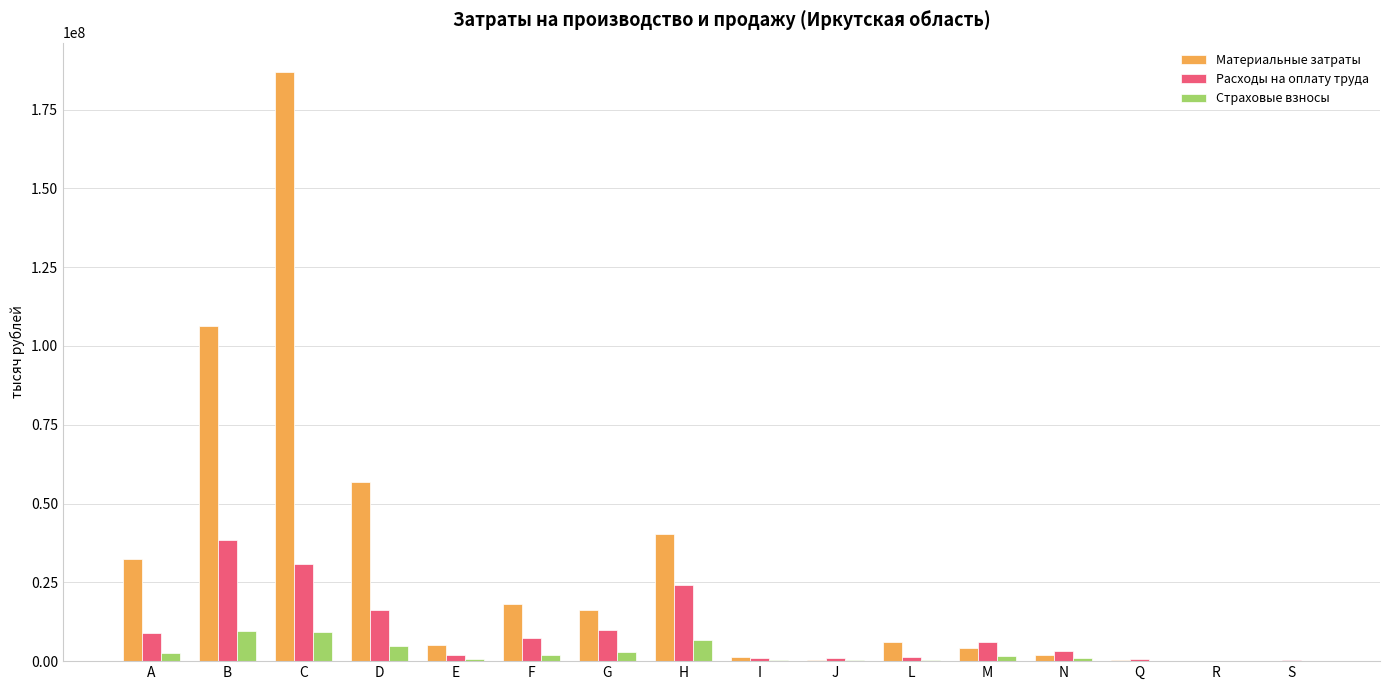

Between A and E, which series saw the biggest shift?

Материальные затраты